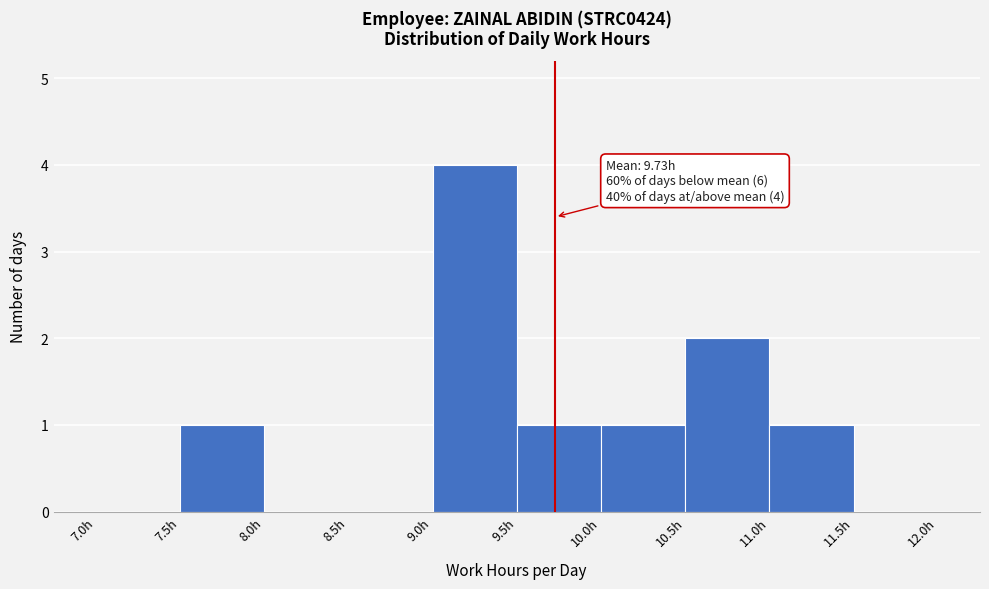

Which range on the x-axis has the tallest bar?

9.0 to 9.5